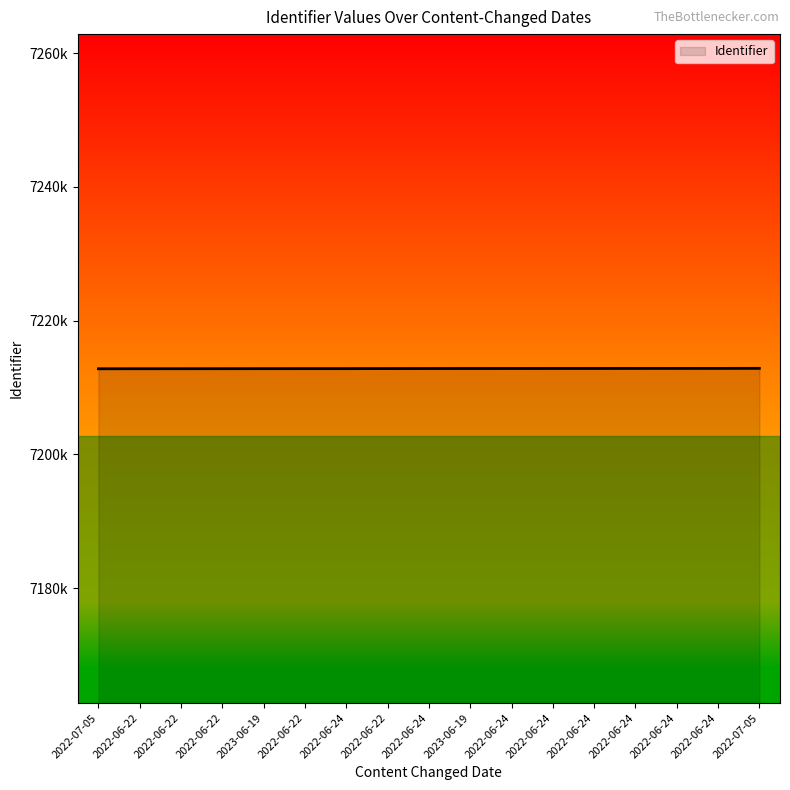

Which category has the highest value across all series?

2022-07-05